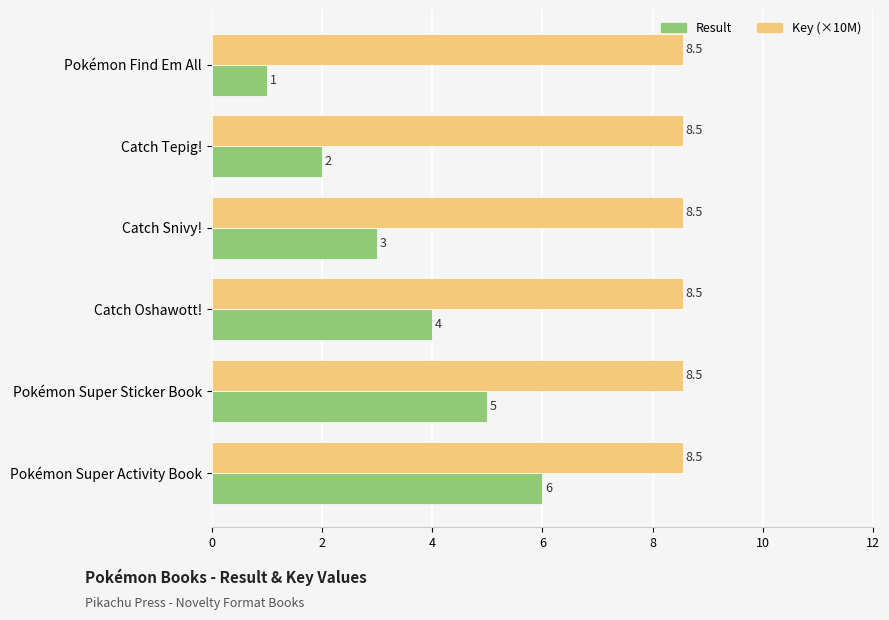

Which series has the widest spread of values?

Result